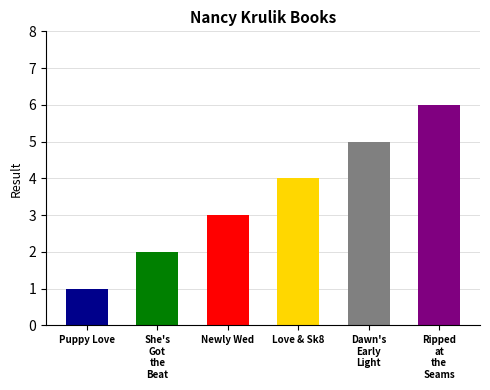

Are the bars horizontal?

No